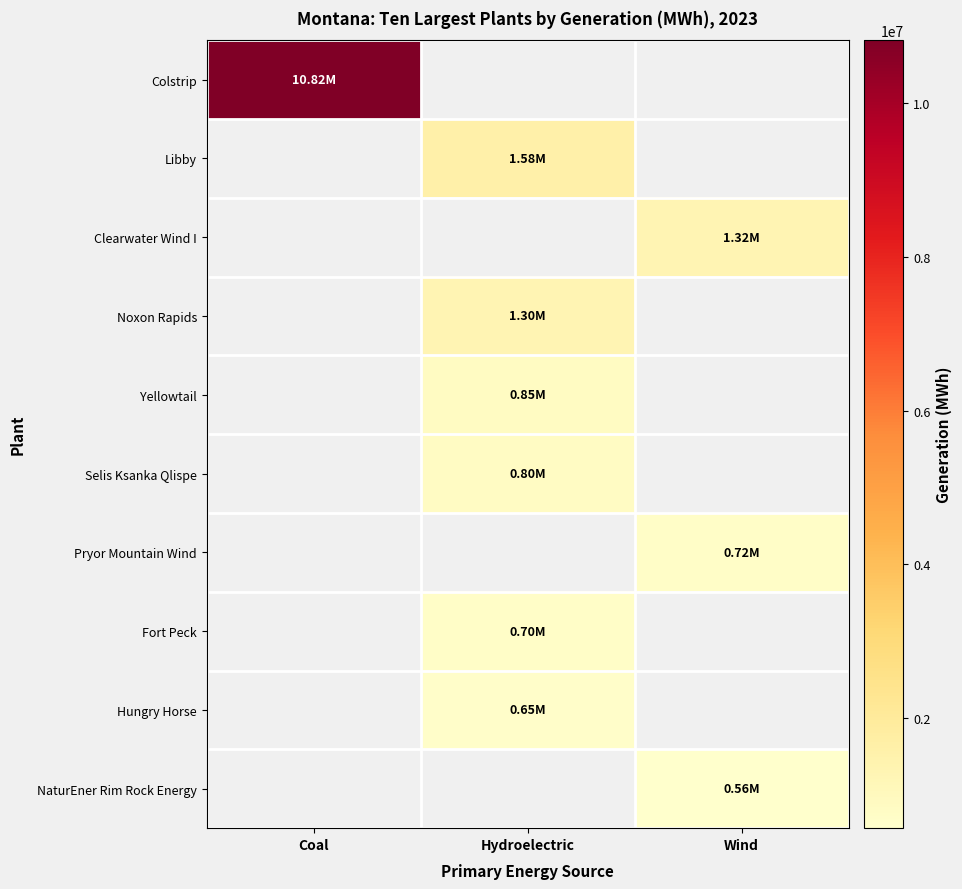

How many categories are shown in the chart?

3